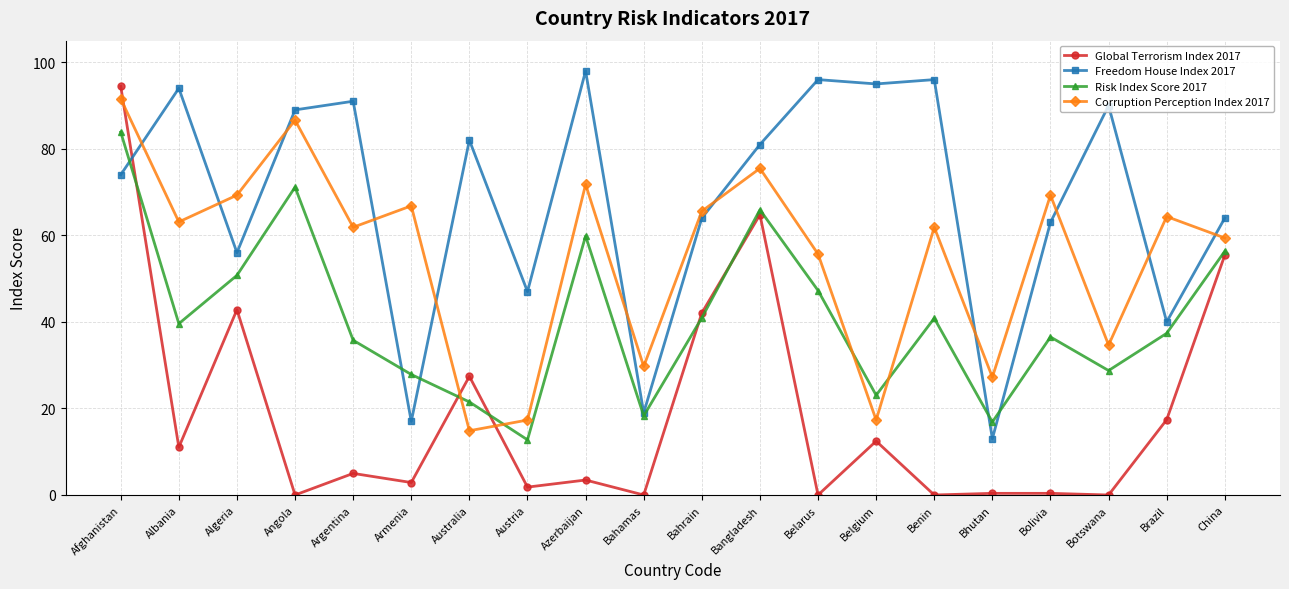

What is the difference between the second highest and minimum values in the Risk Index Score 2017 series?

58.4